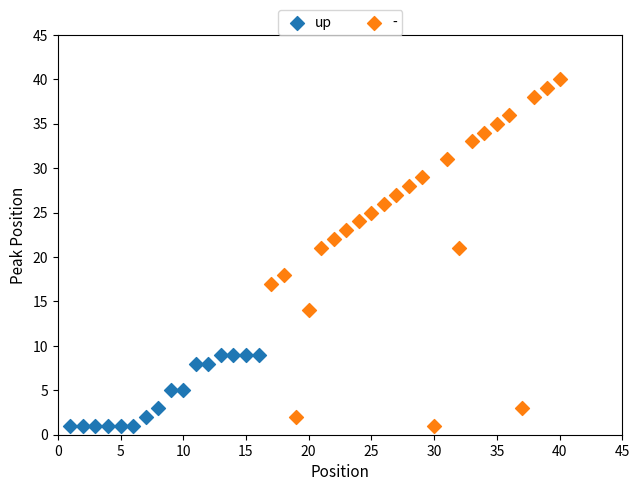

Which series has the largest Y range (max minus min)?

-